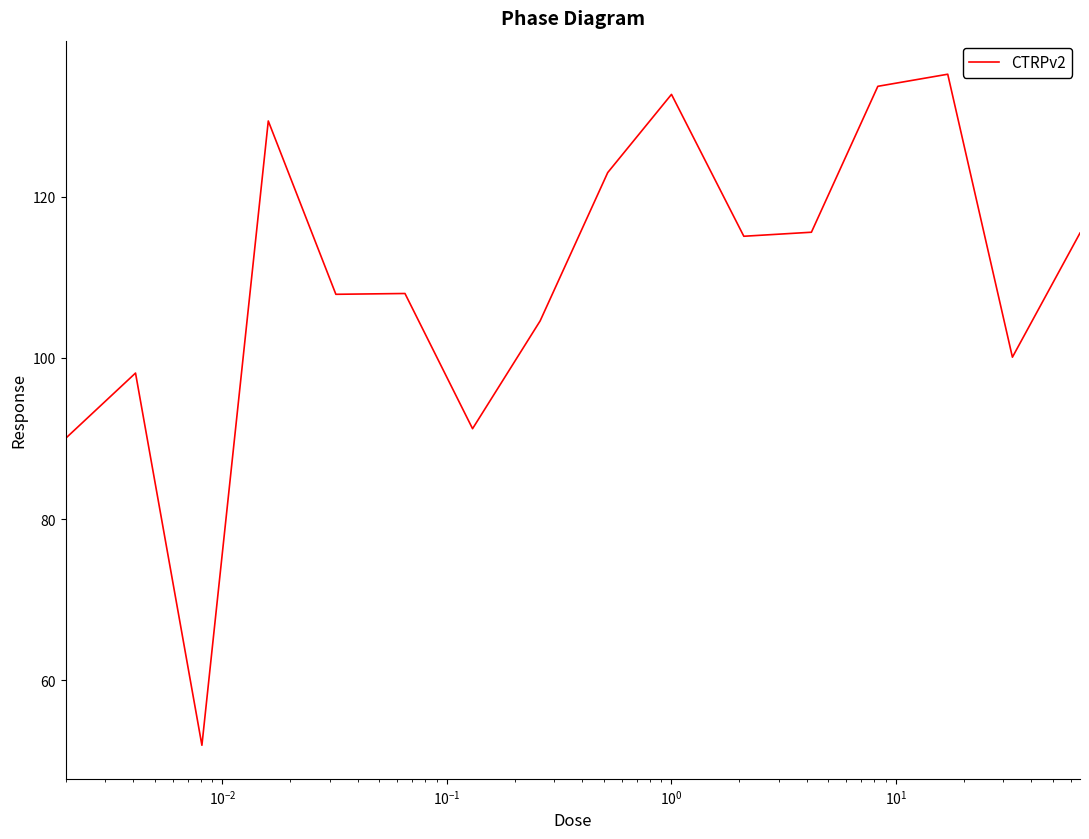

What is the minimum value shown in the chart?

52.0